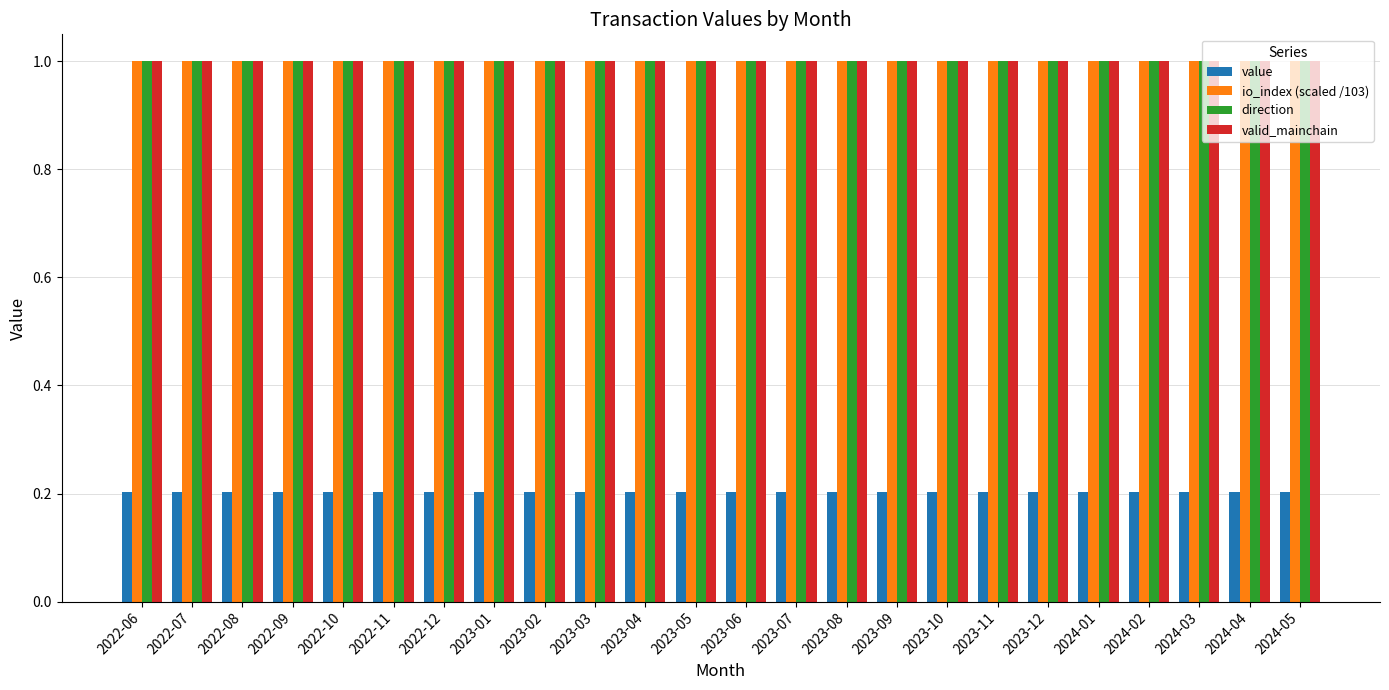

Reading left to right, what are all the values shown in this chart?

value: 2022-06=0.2	2022-07=0.2	2022-08=0.2	2022-09=0.2	2022-10=0.2	2022-11=0.2	2022-12=0.2	2023-01=0.2	2023-02=0.2	2023-03=0.2	2023-04=0.2	2023-05=0.2	2023-06=0.2	2023-07=0.2	2023-08=0.2	2023-09=0.2	2023-10=0.2	2023-11=0.2	2023-12=0.2	2024-01=0.2	2024-02=0.2	2024-03=0.2	2024-04=0.2	2024-05=0.2
io_index (scaled /103): 2022-06=1.0	2022-07=1.0	2022-08=1.0	2022-09=1.0	2022-10=1.0	2022-11=1.0	2022-12=1.0	2023-01=1.0	2023-02=1.0	2023-03=1.0	2023-04=1.0	2023-05=1.0	2023-06=1.0	2023-07=1.0	2023-08=1.0	2023-09=1.0	2023-10=1.0	2023-11=1.0	2023-12=1.0	2024-01=1.0	2024-02=1.0	2024-03=1.0	2024-04=1.0	2024-05=1.0
direction: 2022-06=1.0	2022-07=1.0	2022-08=1.0	2022-09=1.0	2022-10=1.0	2022-11=1.0	2022-12=1.0	2023-01=1.0	2023-02=1.0	2023-03=1.0	2023-04=1.0	2023-05=1.0	2023-06=1.0	2023-07=1.0	2023-08=1.0	2023-09=1.0	2023-10=1.0	2023-11=1.0	2023-12=1.0	2024-01=1.0	2024-02=1.0	2024-03=1.0	2024-04=1.0	2024-05=1.0
valid_mainchain: 2022-06=1.0	2022-07=1.0	2022-08=1.0	2022-09=1.0	2022-10=1.0	2022-11=1.0	2022-12=1.0	2023-01=1.0	2023-02=1.0	2023-03=1.0	2023-04=1.0	2023-05=1.0	2023-06=1.0	2023-07=1.0	2023-08=1.0	2023-09=1.0	2023-10=1.0	2023-11=1.0	2023-12=1.0	2024-01=1.0	2024-02=1.0	2024-03=1.0	2024-04=1.0	2024-05=1.0